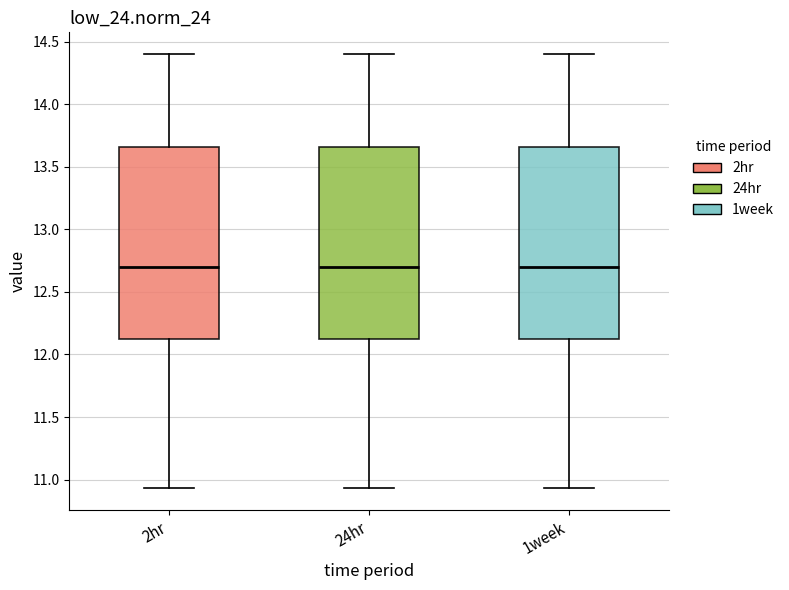

Reading left to right, read every box against the y-axis: the position of its median line, the range the box covers, and the ends of its whiskers. The values are not printed on the chart, so give them approximately, as read against the axis.

2hr: median 12.70, box 12.10 to 13.65, whiskers 10.95 to 14.40
24hr: median 12.70, box 12.10 to 13.65, whiskers 10.95 to 14.40
1week: median 12.70, box 12.10 to 13.65, whiskers 10.95 to 14.40